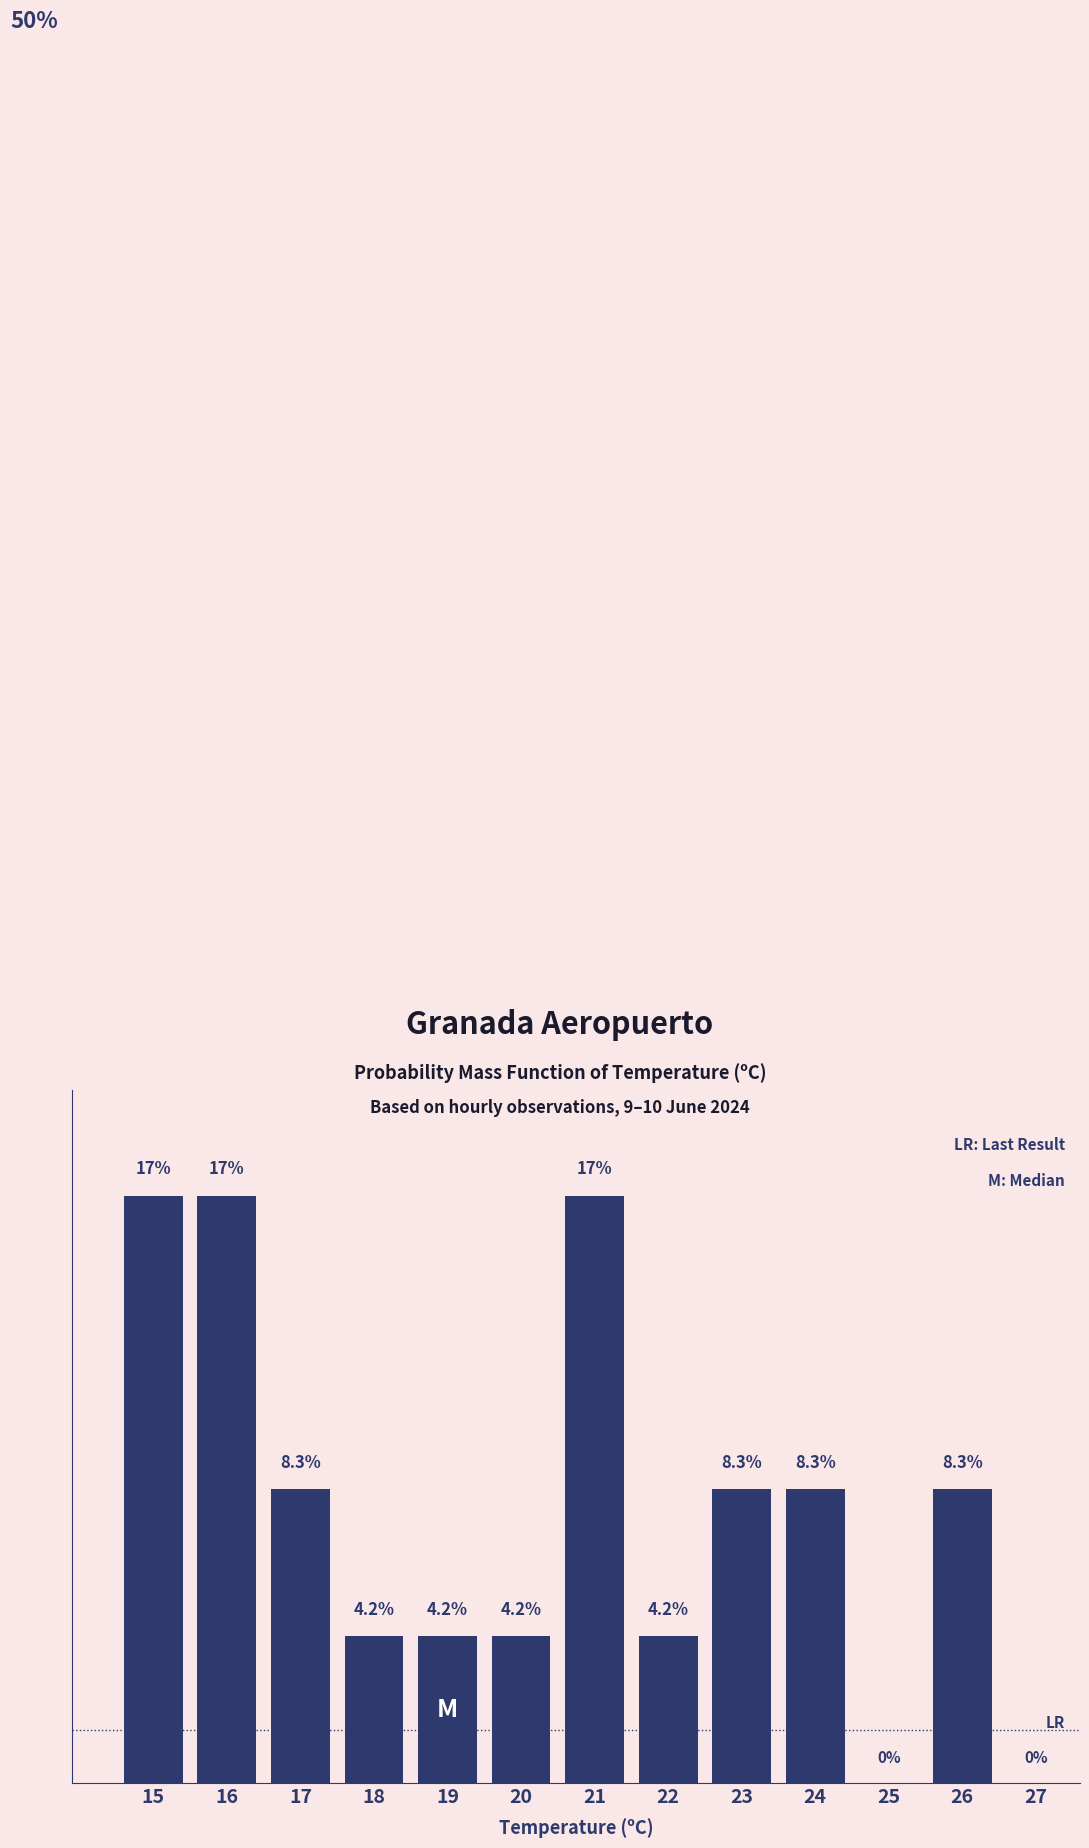

Are the bars horizontal?

No